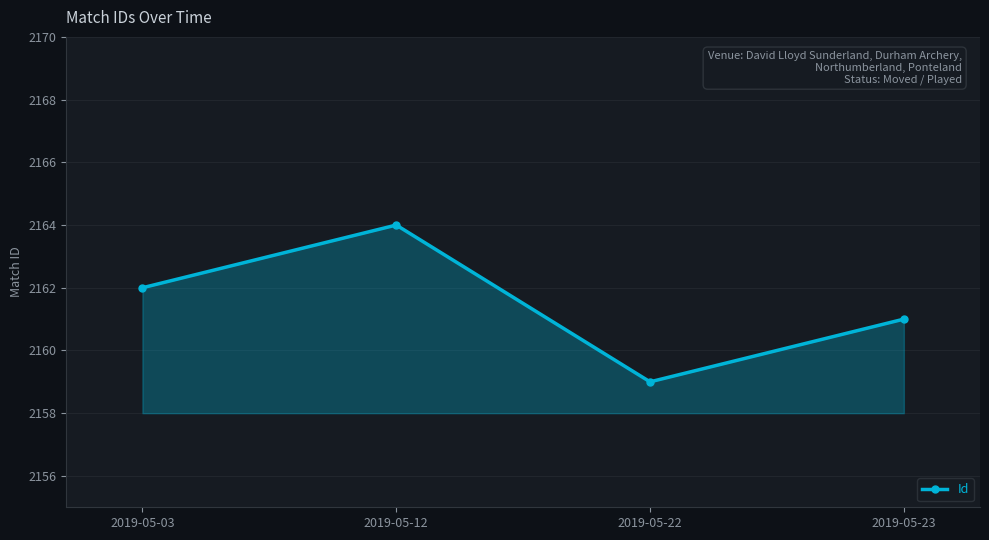

Does the chart have visible grid lines?

Yes